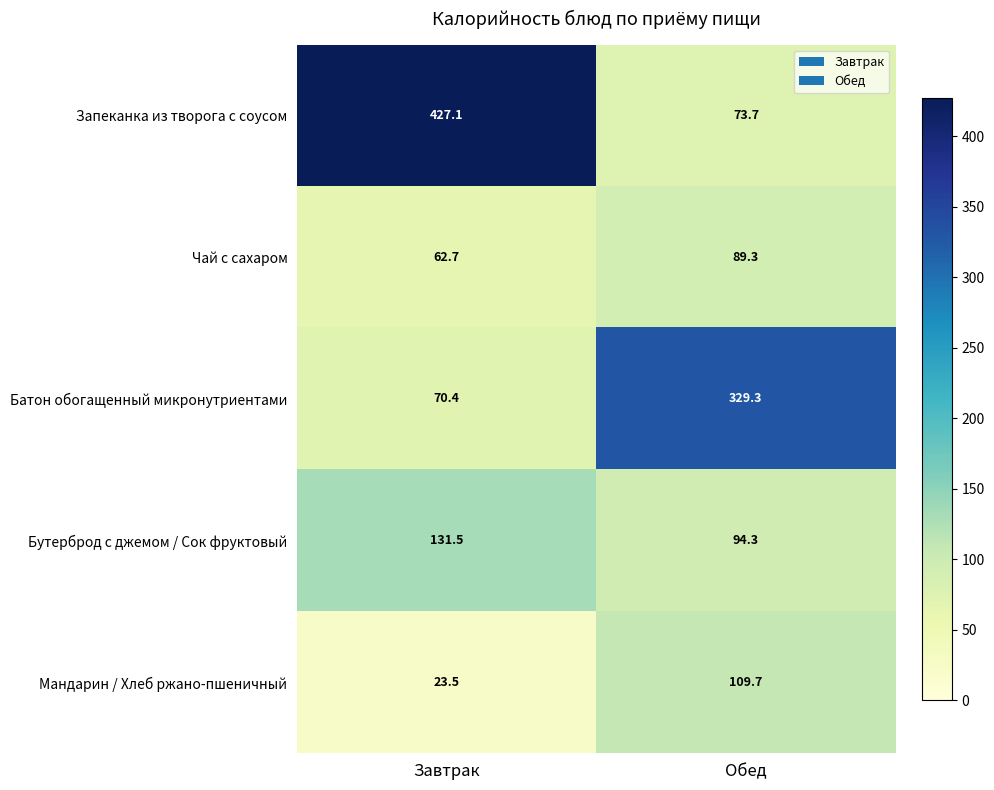

Reading right to left, what are all the values shown in this chart?

Запеканка из творога с соусом: Обед=73.7	Завтрак=427.1
Чай с сахаром: Обед=89.3	Завтрак=62.7
Батон обогащенный микронутриентами: Обед=329.3	Завтрак=70.4
Бутерброд с джемом / Сок фруктовый: Обед=94.3	Завтрак=131.5
Мандарин / Хлеб ржано-пшеничный: Обед=109.7	Завтрак=23.5